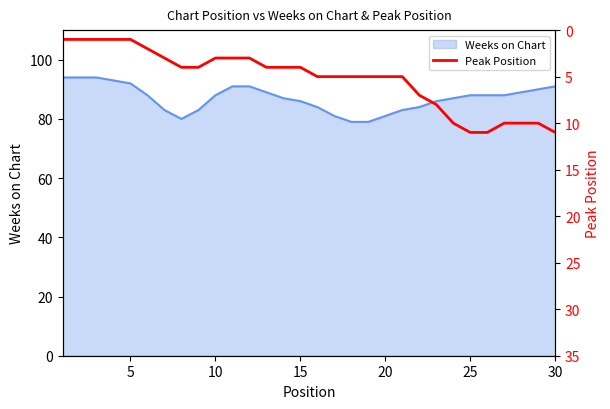

True or false: Weeks on Chart has a value of 41 at 20.

False